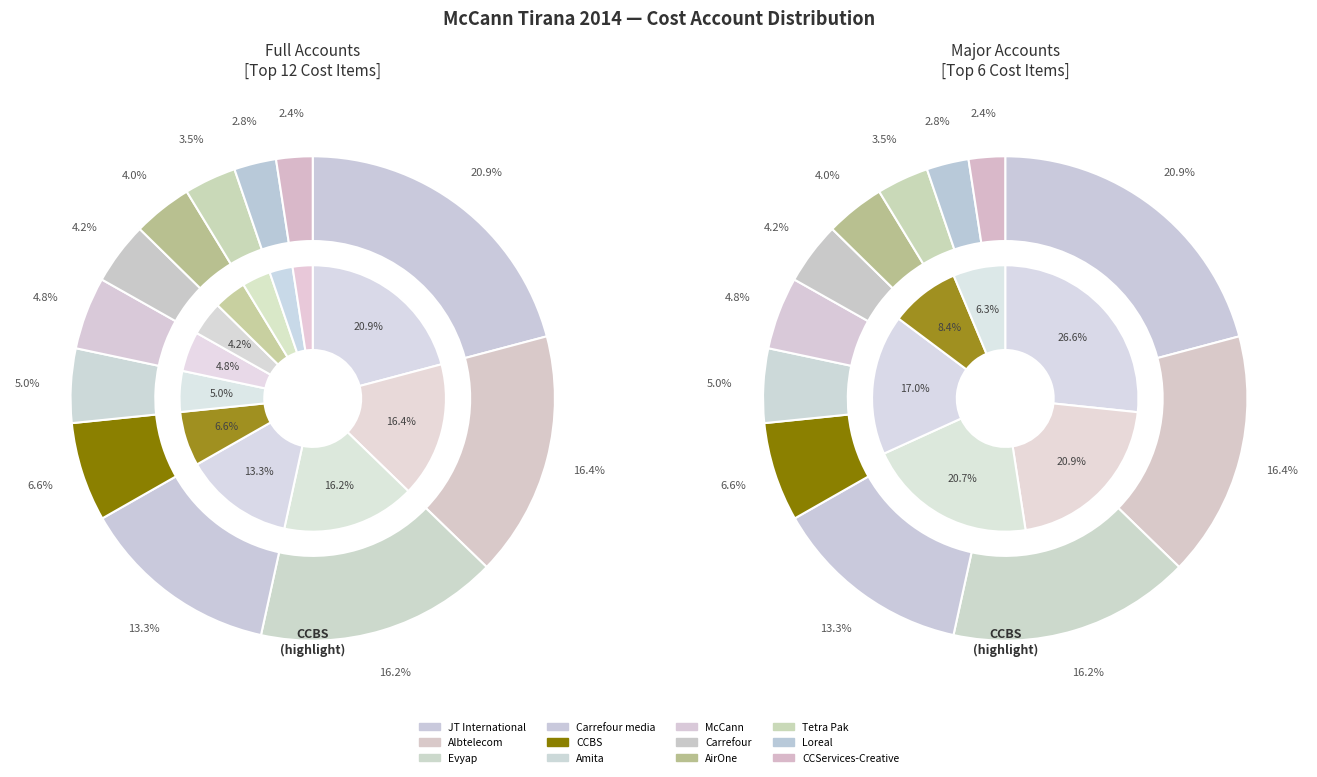

Which slice is the largest?

JT International